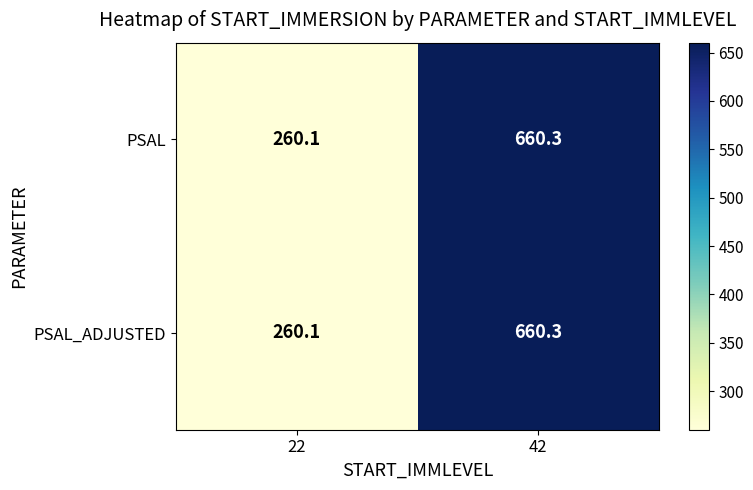

At which category does the chart reach its peak across all series?

42